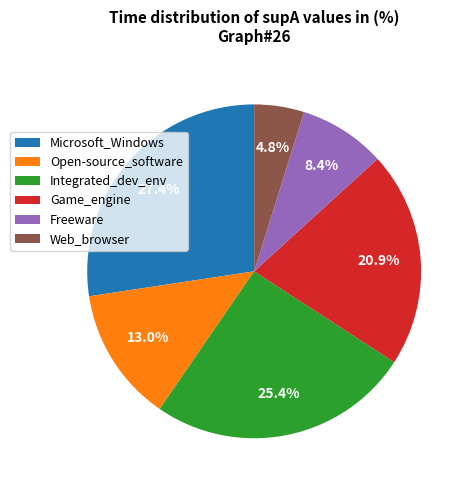

Does any single category account for the majority?

No